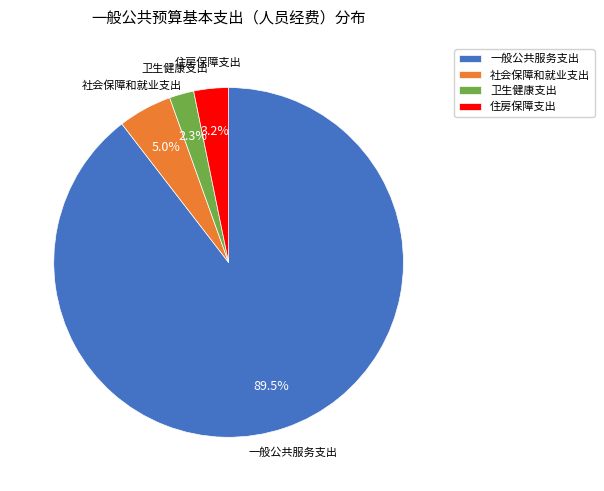

Do 一般公共服务支出 and 社会保障和就业支出 together represent more than half of the pie?

Yes